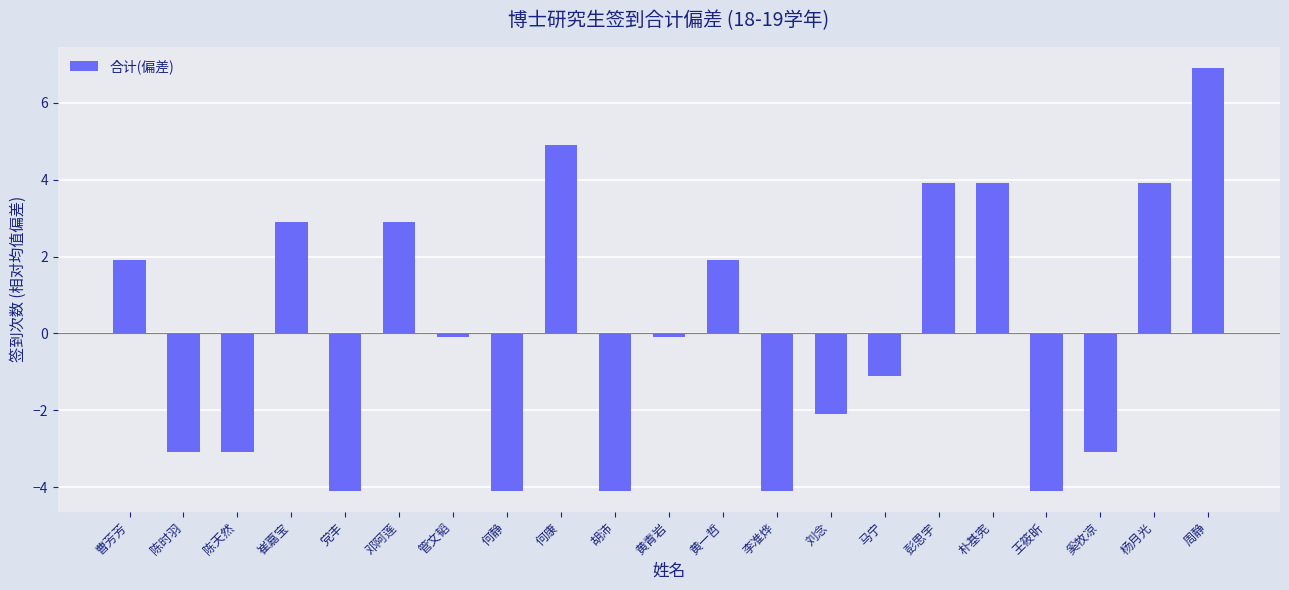

What is the ratio of the value at 何康 to the value at 崔嘉宝?

1.7